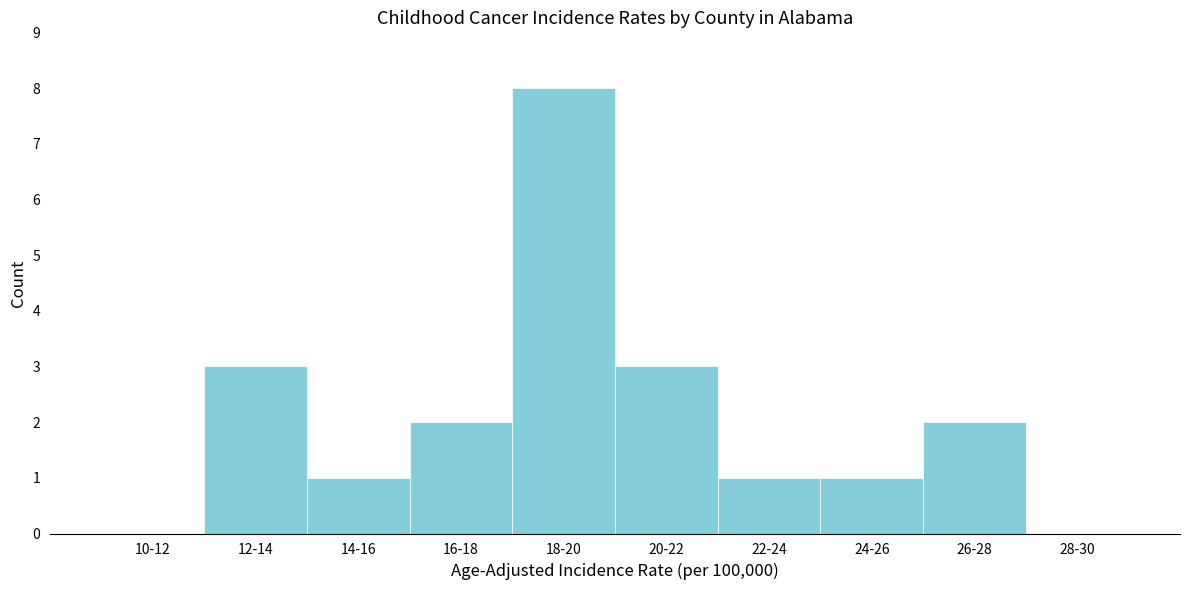

Reading left to right, what are all the values shown in this chart?

10-12=0	12-14=3	14-16=1	16-18=2	18-20=8	20-22=3	22-24=1	24-26=1	26-28=2	28-30=0